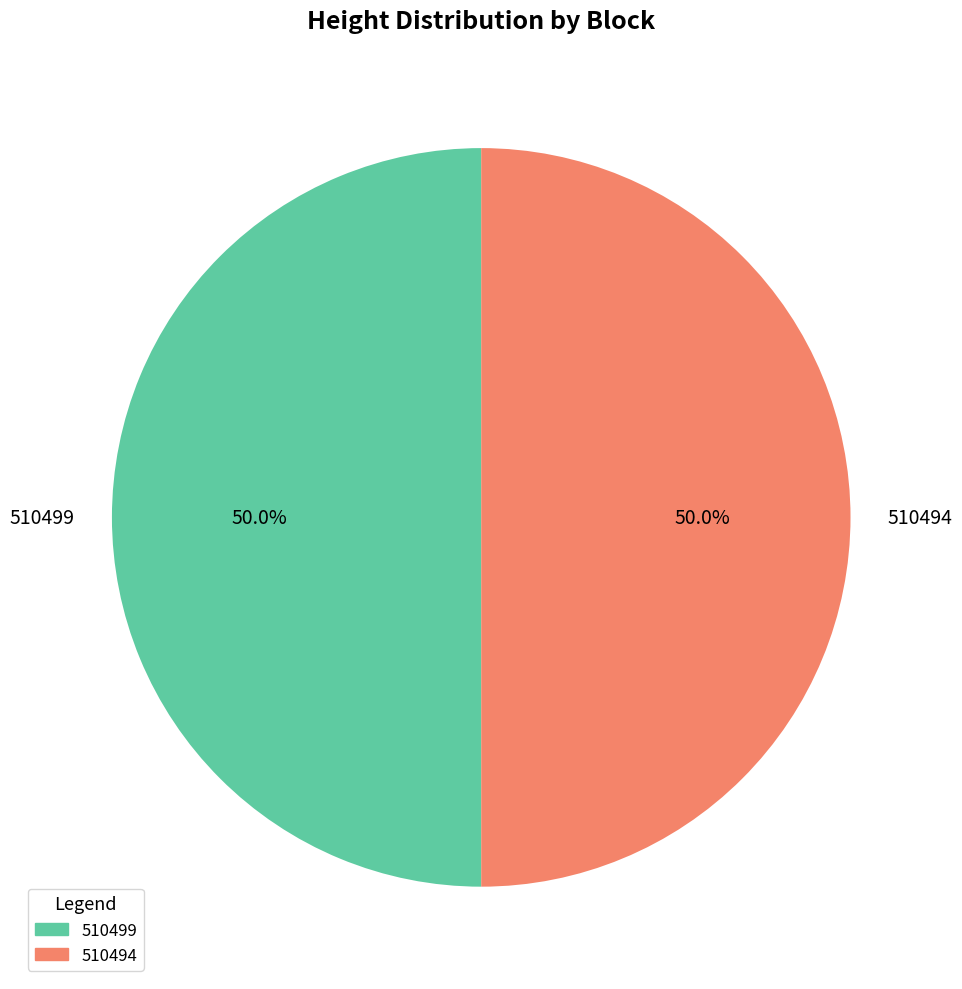

Do 510499 and 510494 together represent more than half of the pie?

Yes